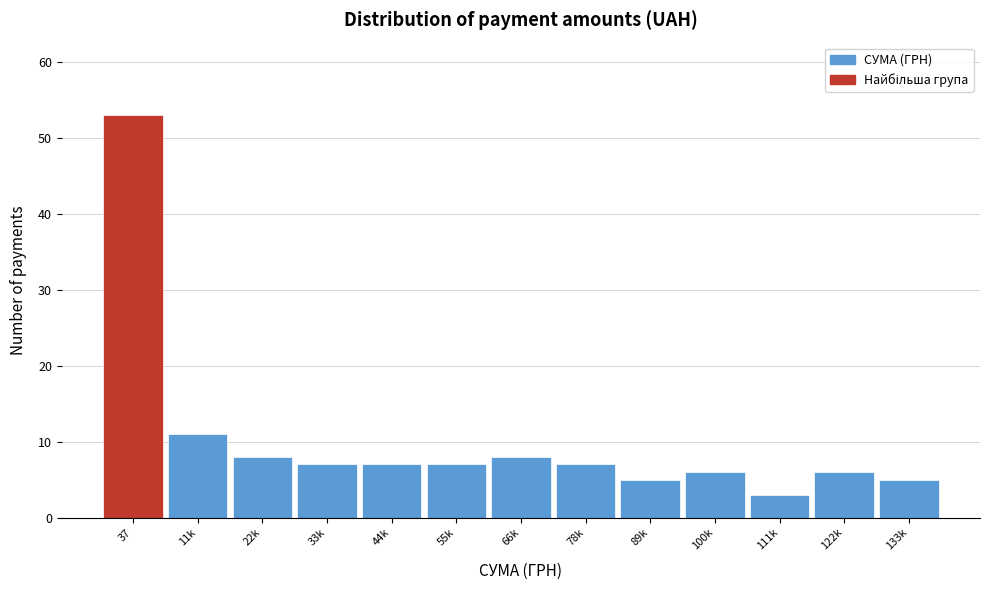

Reading left to right, transcribe all the data shown in this chart.

53	11	8	7	7	7	8	7	5	6	3	6	5